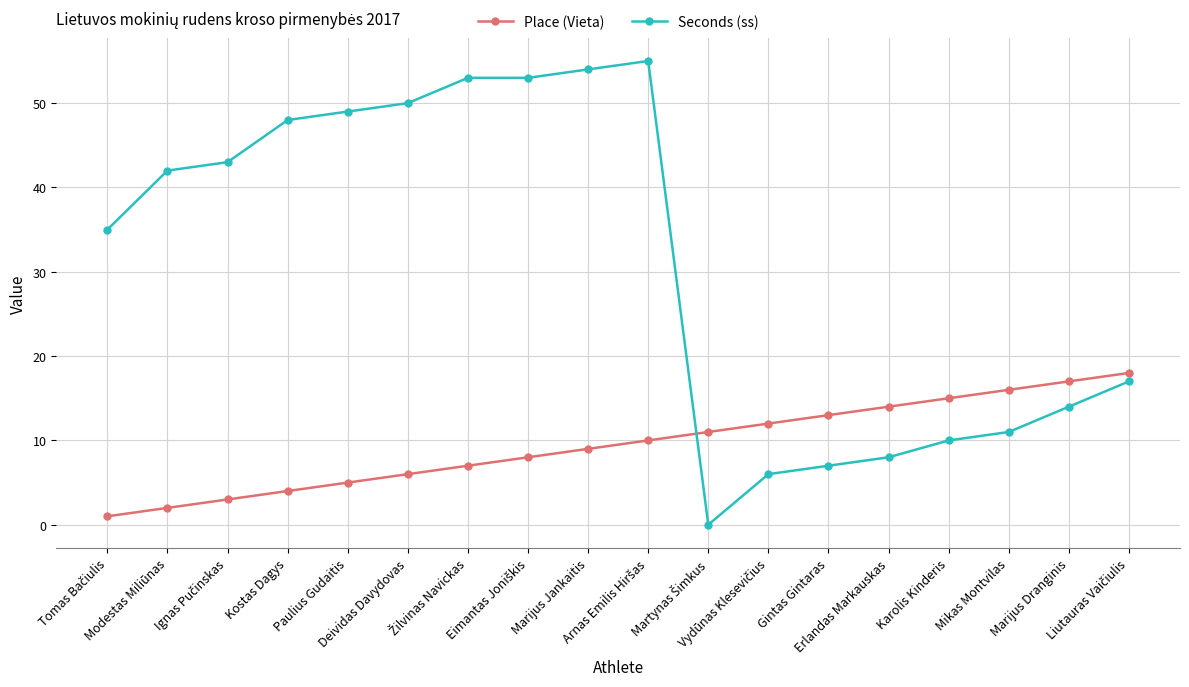

What is the label of the 15th point from the right?

Kostas Dagys